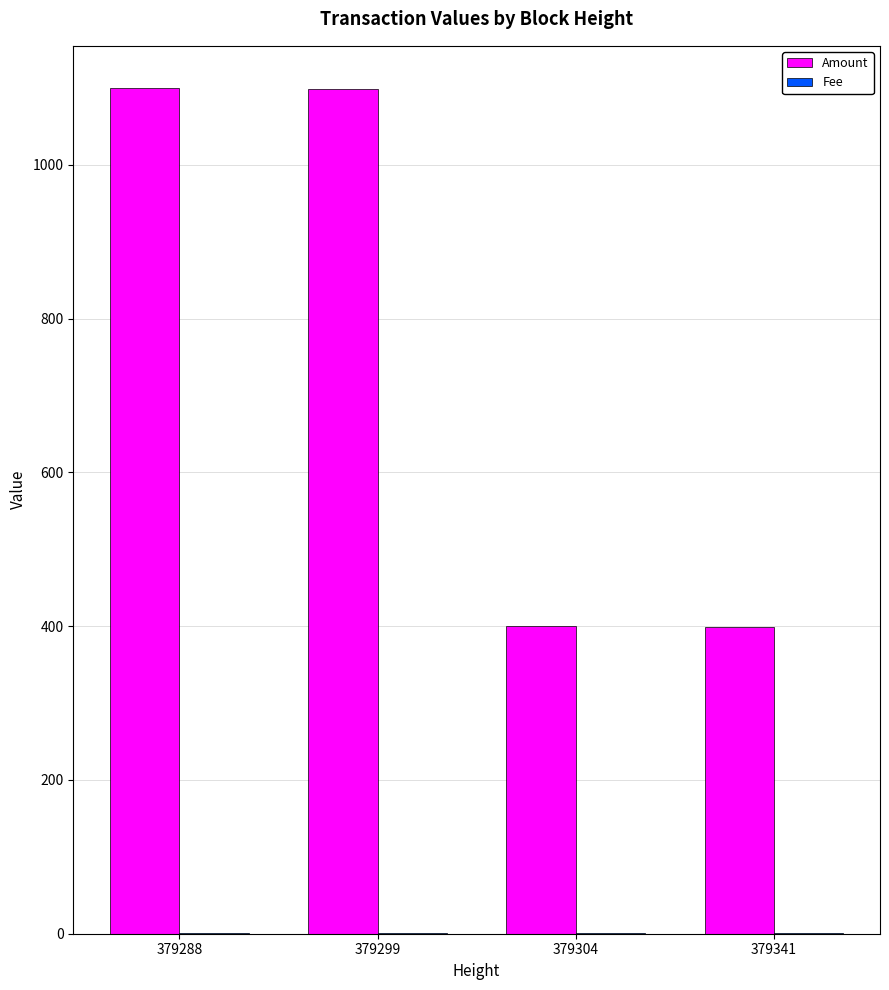

At which label does Amount first exceed 1099?

379288